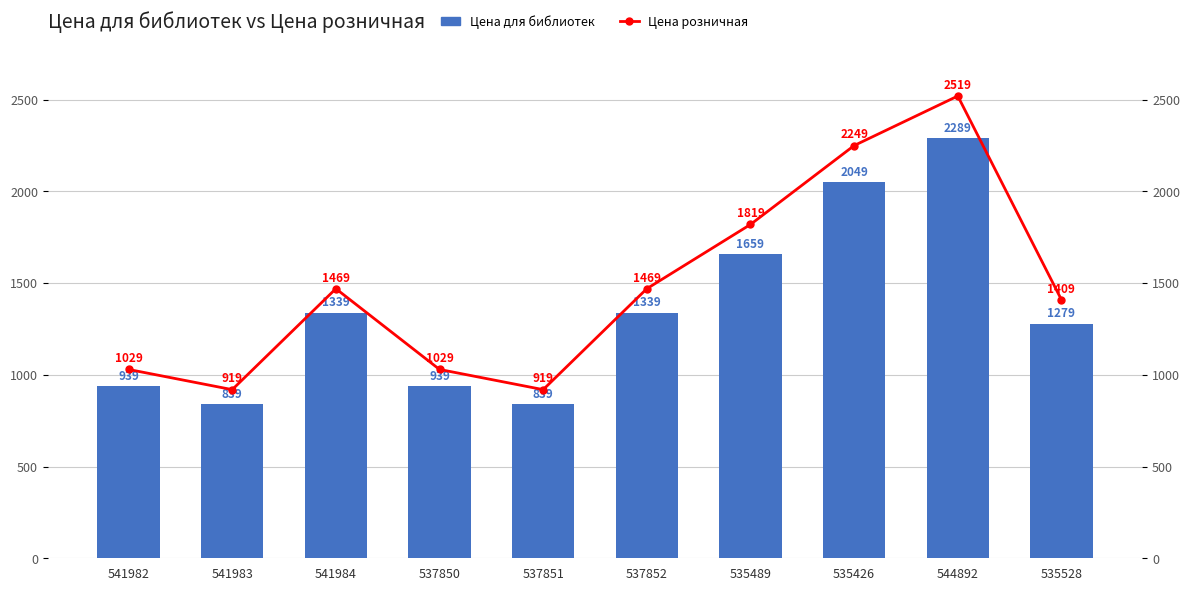

What is the difference between the maximum and minimum values in the Цена розничная series?

1600